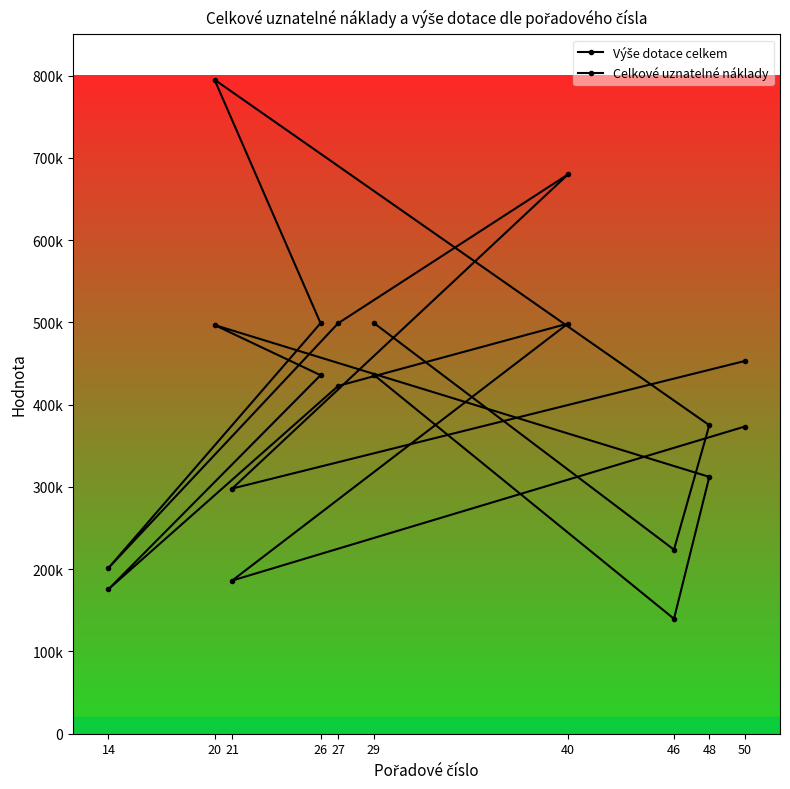

What is the difference between the maximum and minimum values in the Celkové uznatelné náklady series?

593500.0